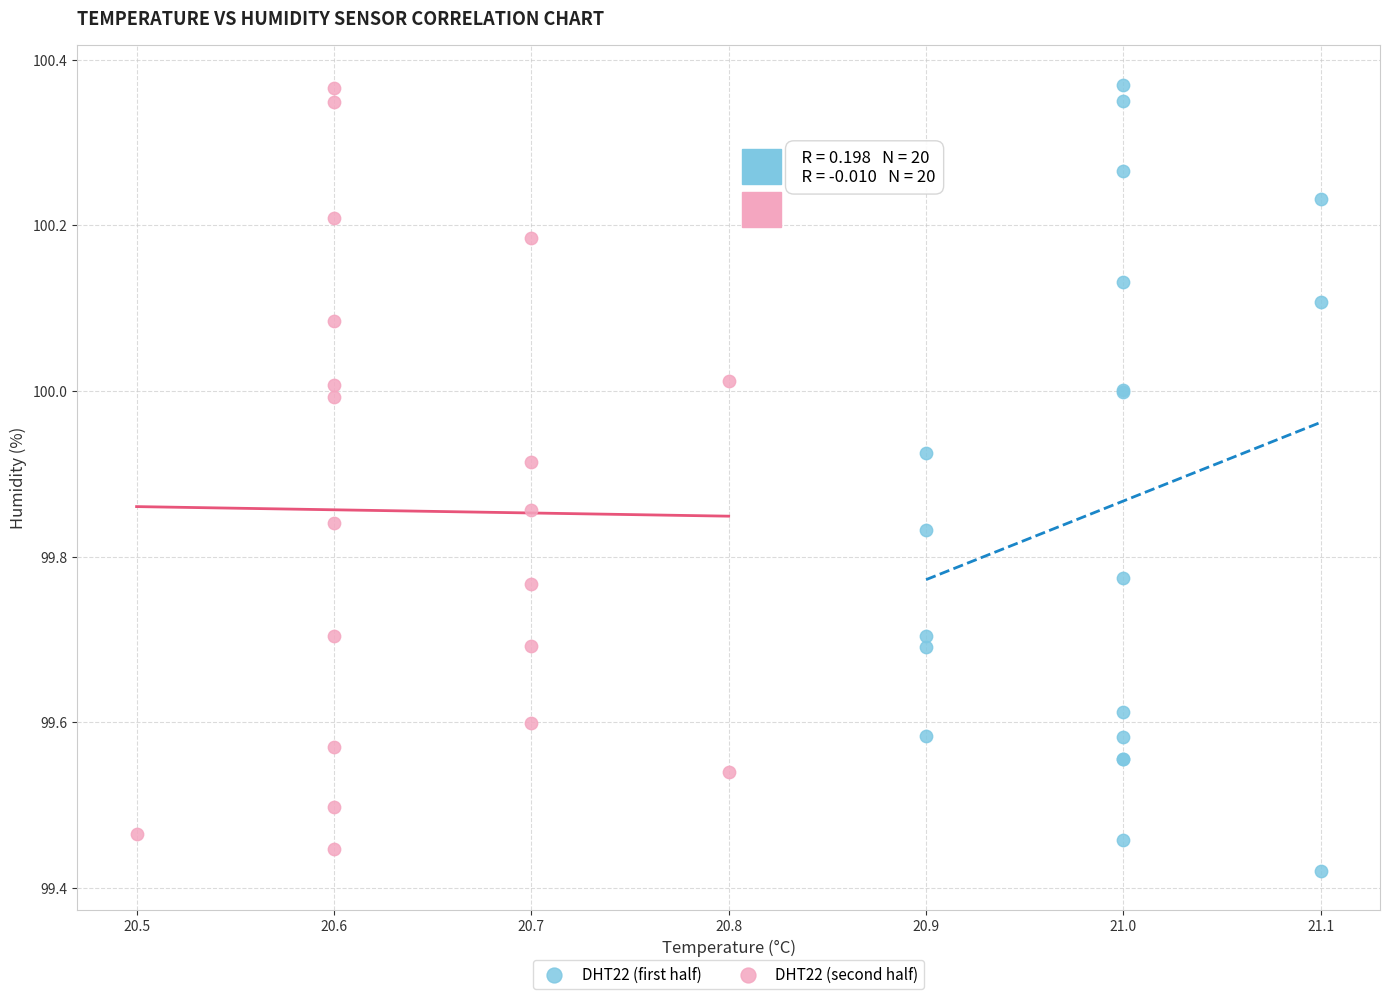

What are all the series names shown in the legend?

DHT22 (first half), DHT22 (second half)